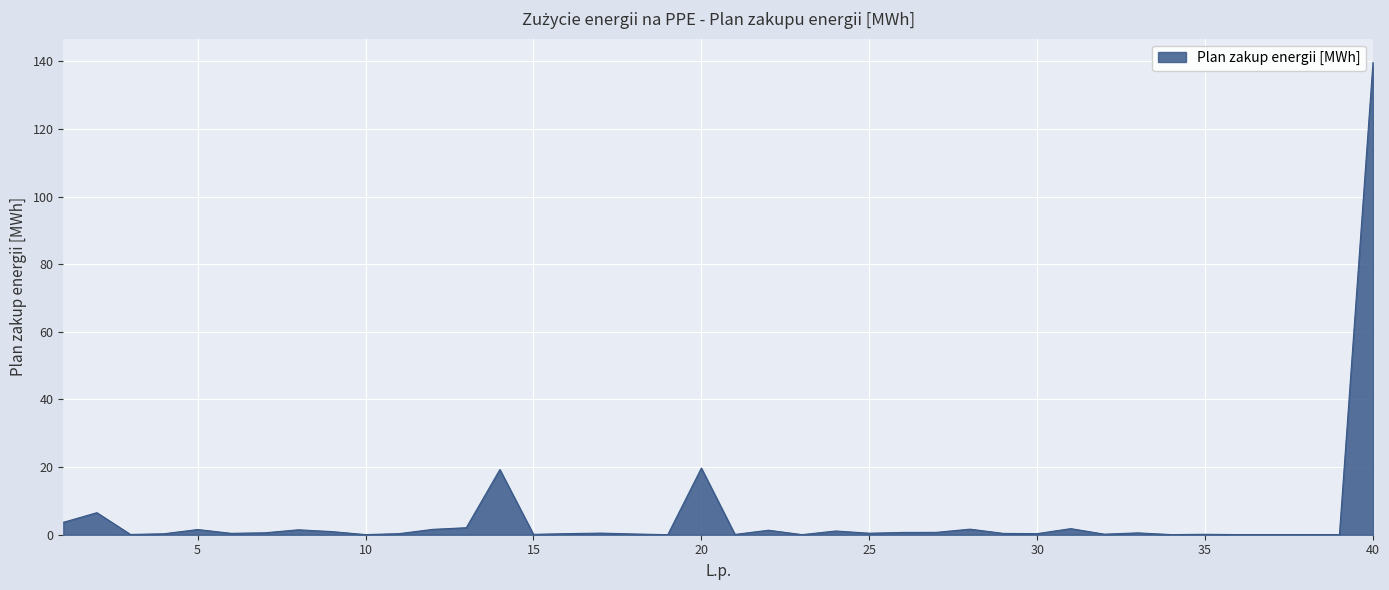

What is the greatest value displayed?

139.7